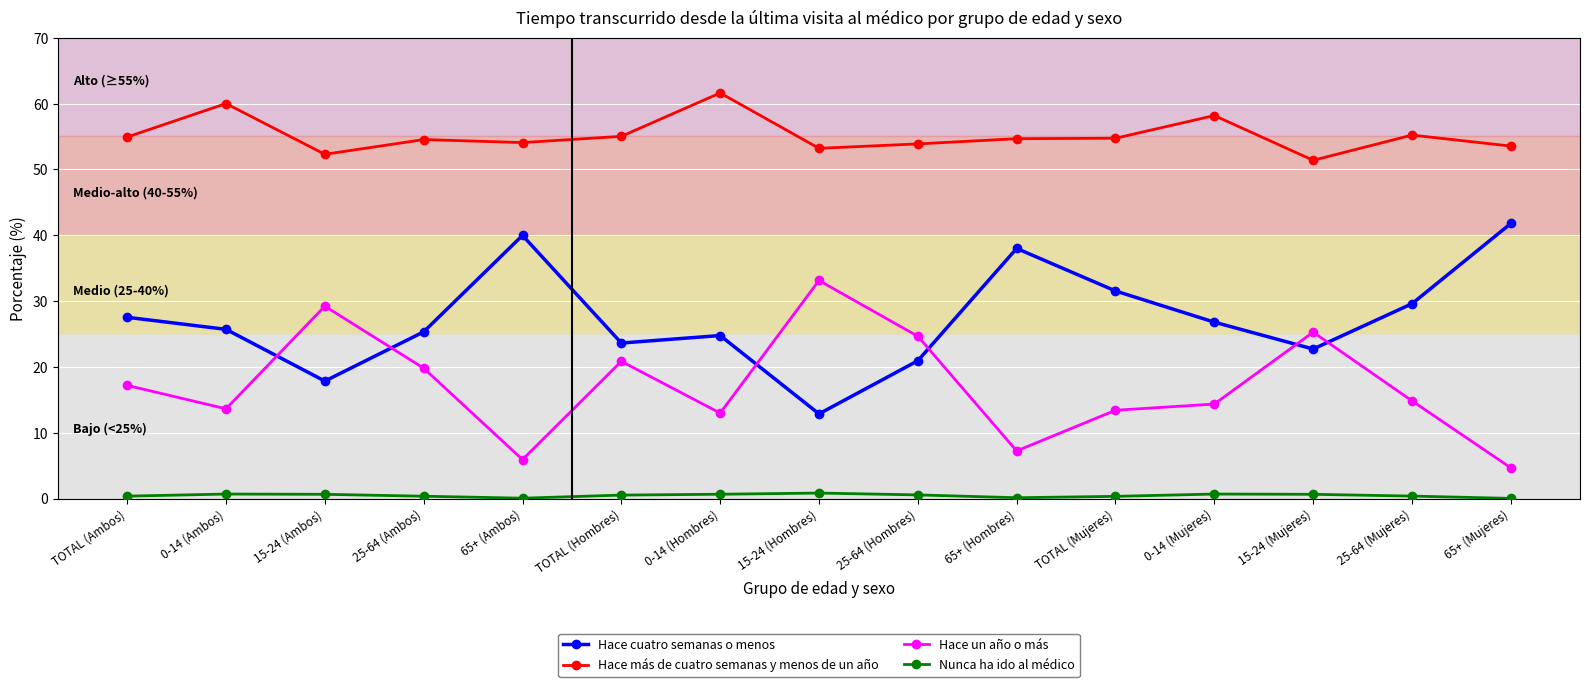

Is it true that Hace cuatro semanas o menos equals 21.6 at 15-24 (Hombres)?

False